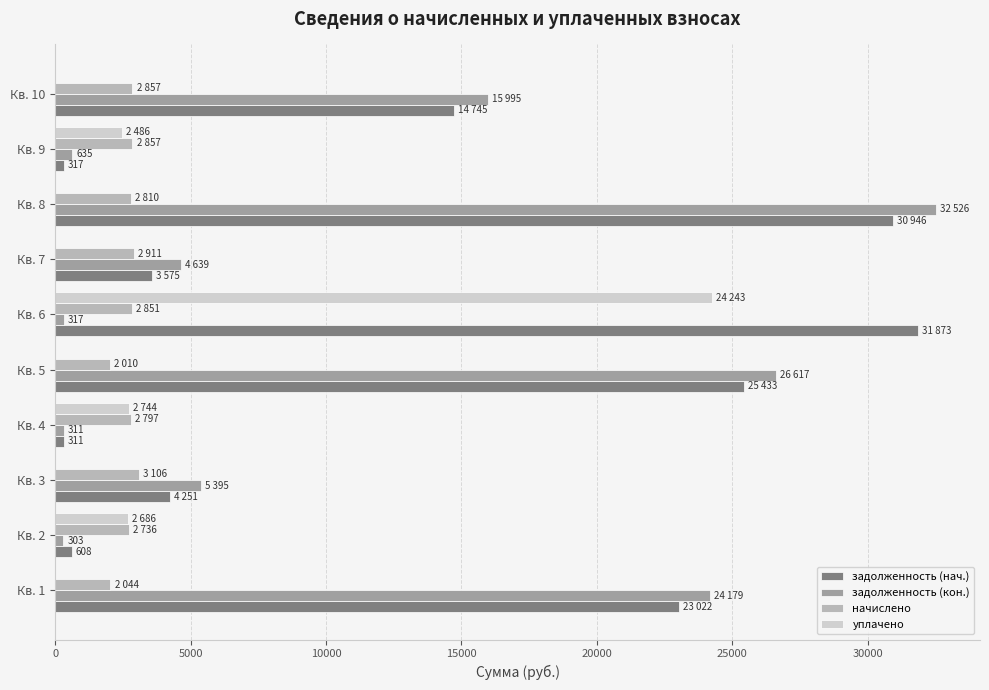

What is the sum of all уплачено values?

32159.3